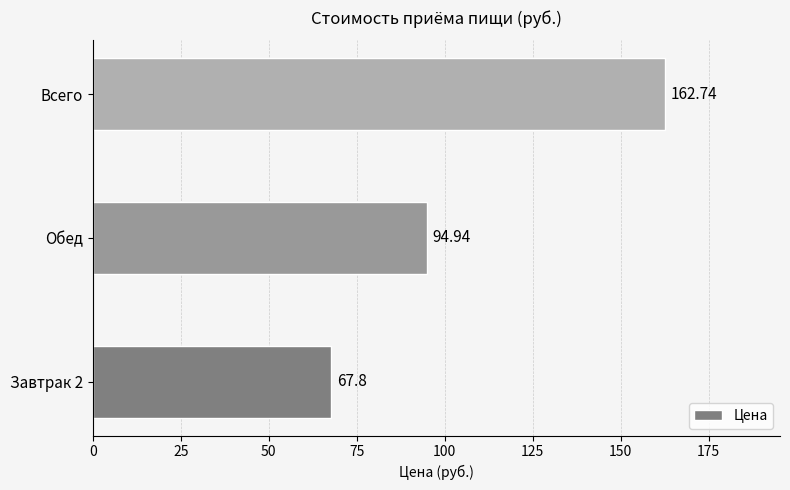

What is the sum of all values?

325.5